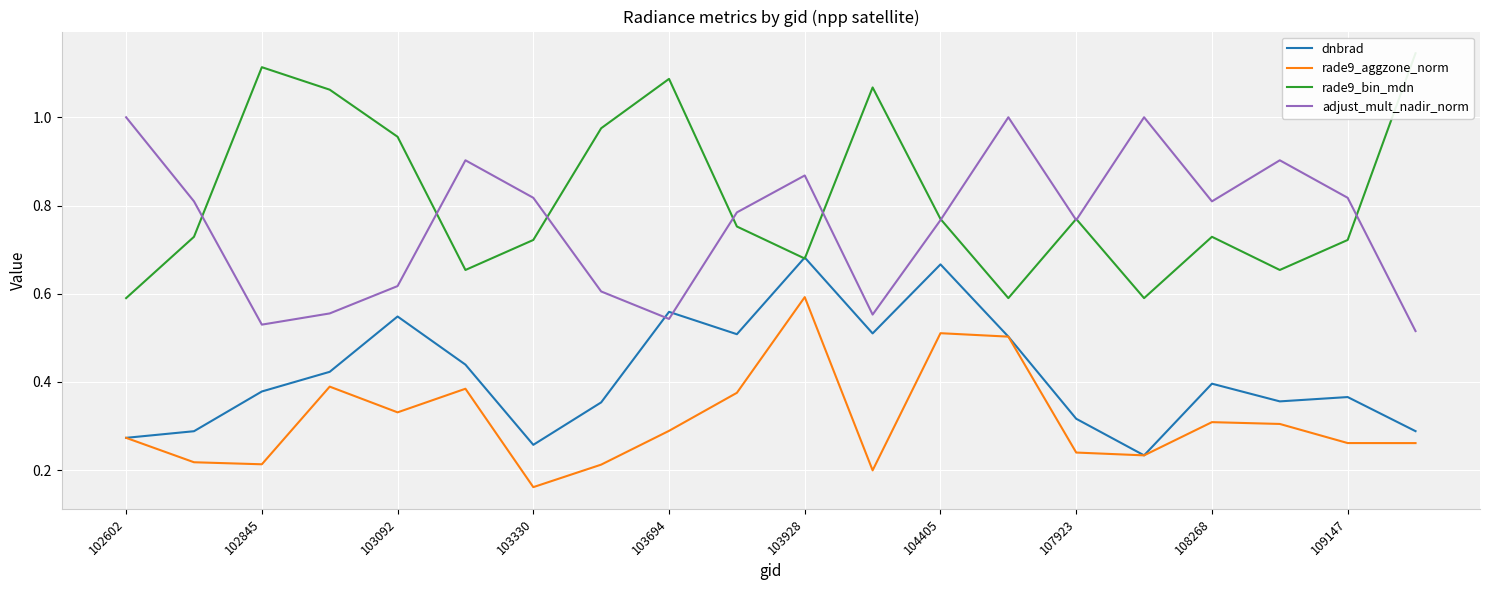

Which series has the largest total across all categories?

rade9_bin_mdn